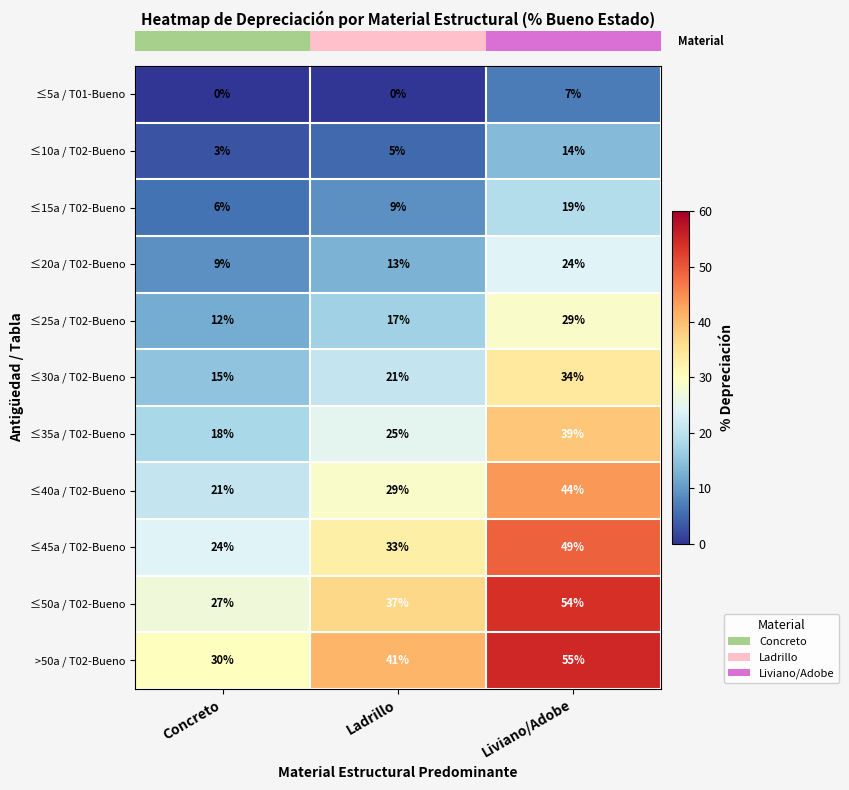

Which series has the largest total across all categories?

>50a / T02-Bueno